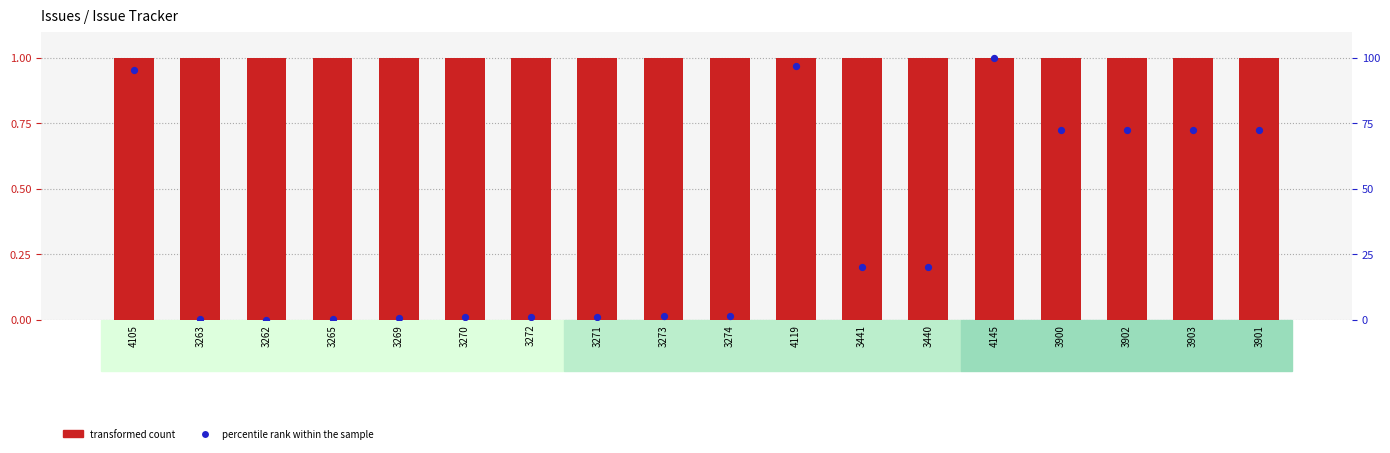

What are all the series names shown in the legend?

transformed count, percentile rank within the sample